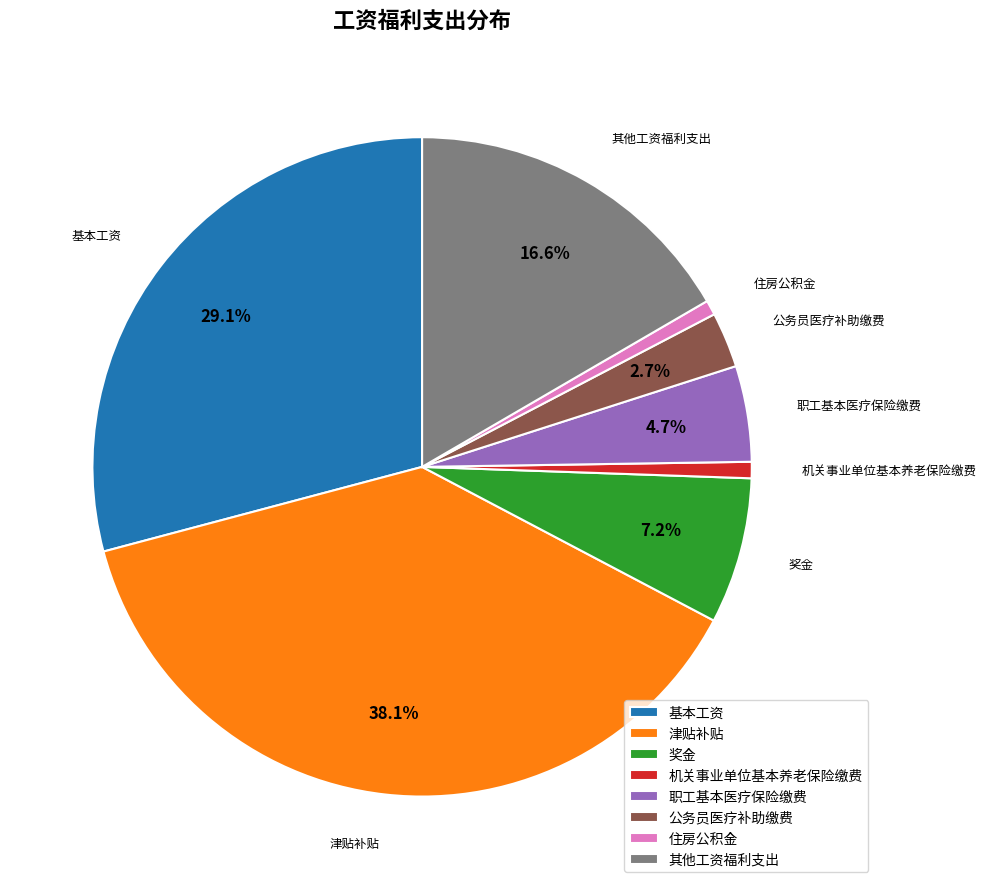

Approximately how many times larger is the value at 机关事业单位基本养老保险缴费 compared to 住房公积金?

1.1